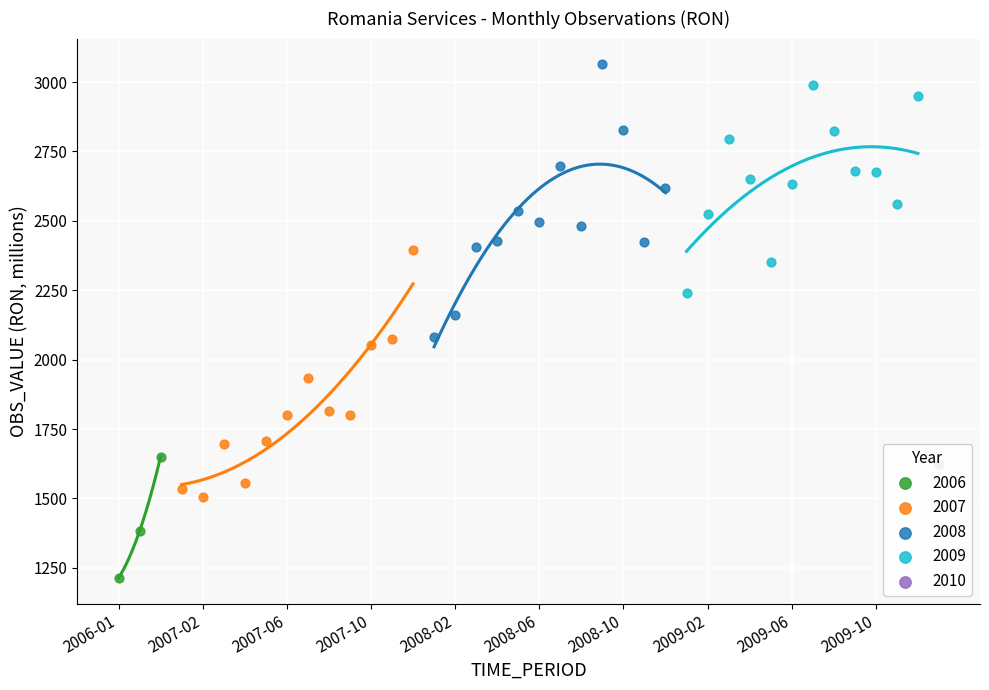

What is the change in value from 2007-11 to 2007-12?

+320